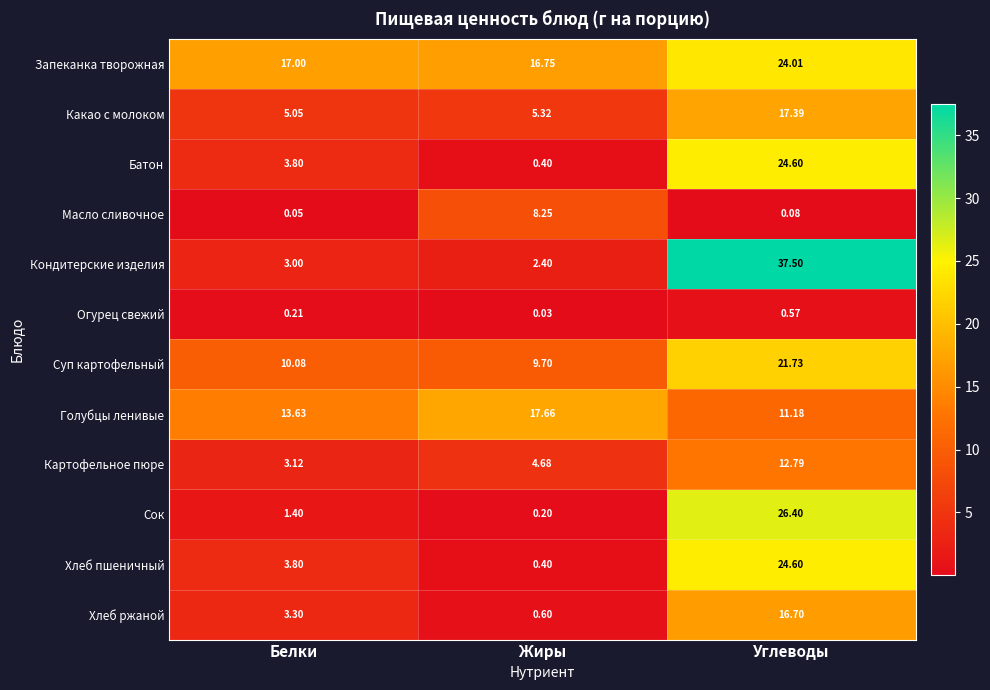

At which label does Картофельное пюре reach its minimum?

Белки